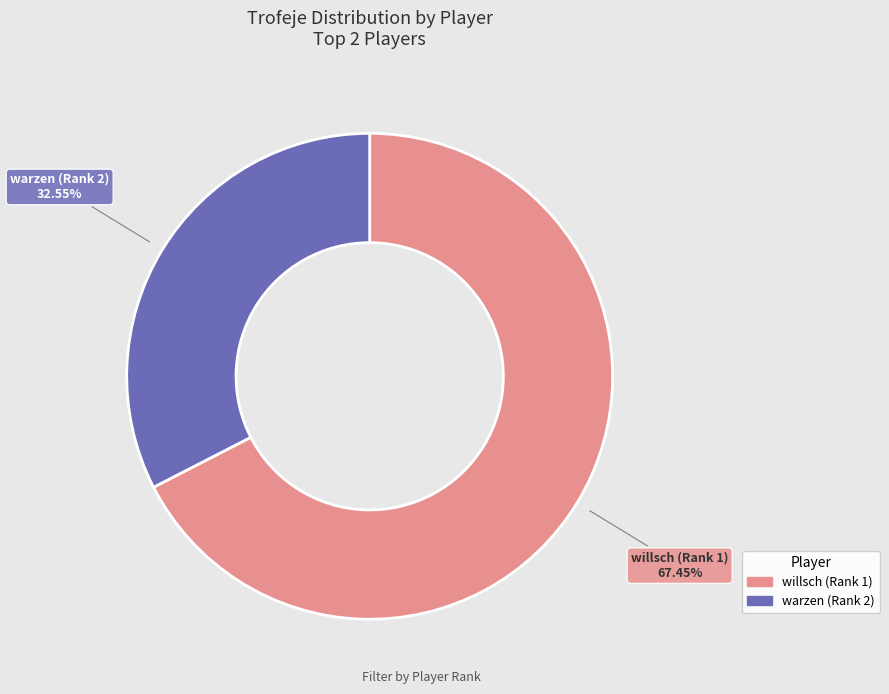

What is the ratio of the value at warzen (Rank 2) to the value at willsch (Rank 1)?

0.5